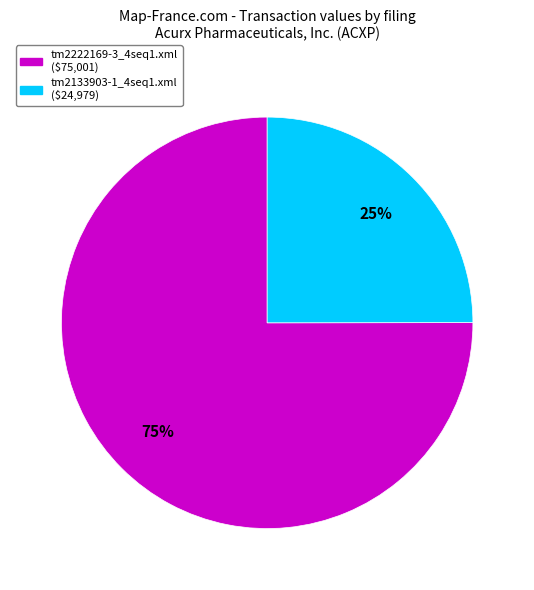

To the nearest percent, what is the combined percentage of tm2133903-1_4seq1.xml and tm2222169-3_4seq1.xml?

100%